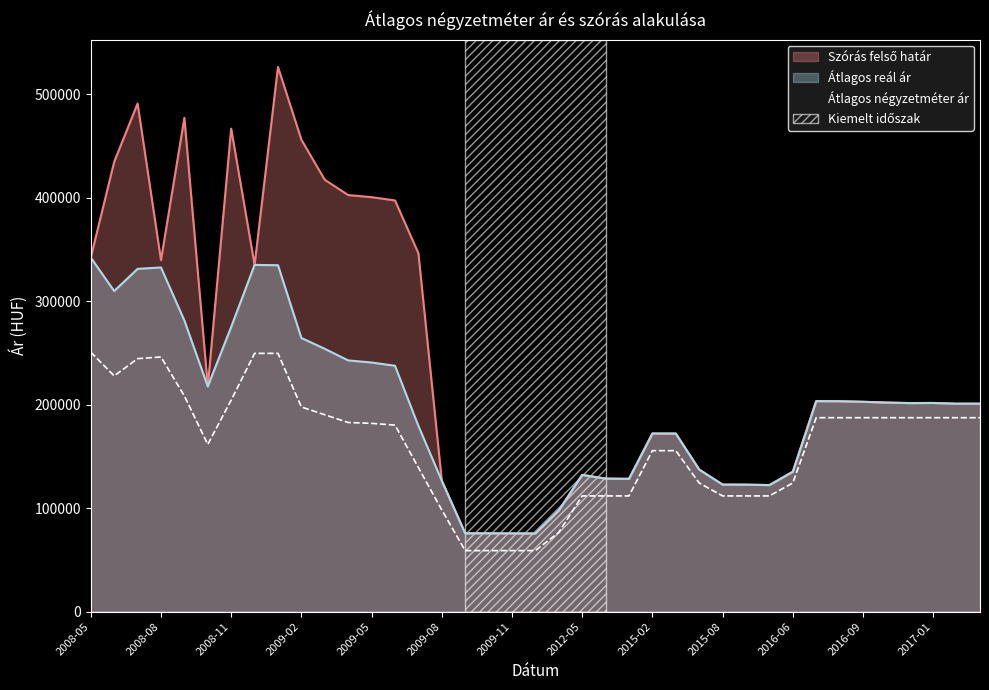

What is the label of the 36th point from the left?

2016-12